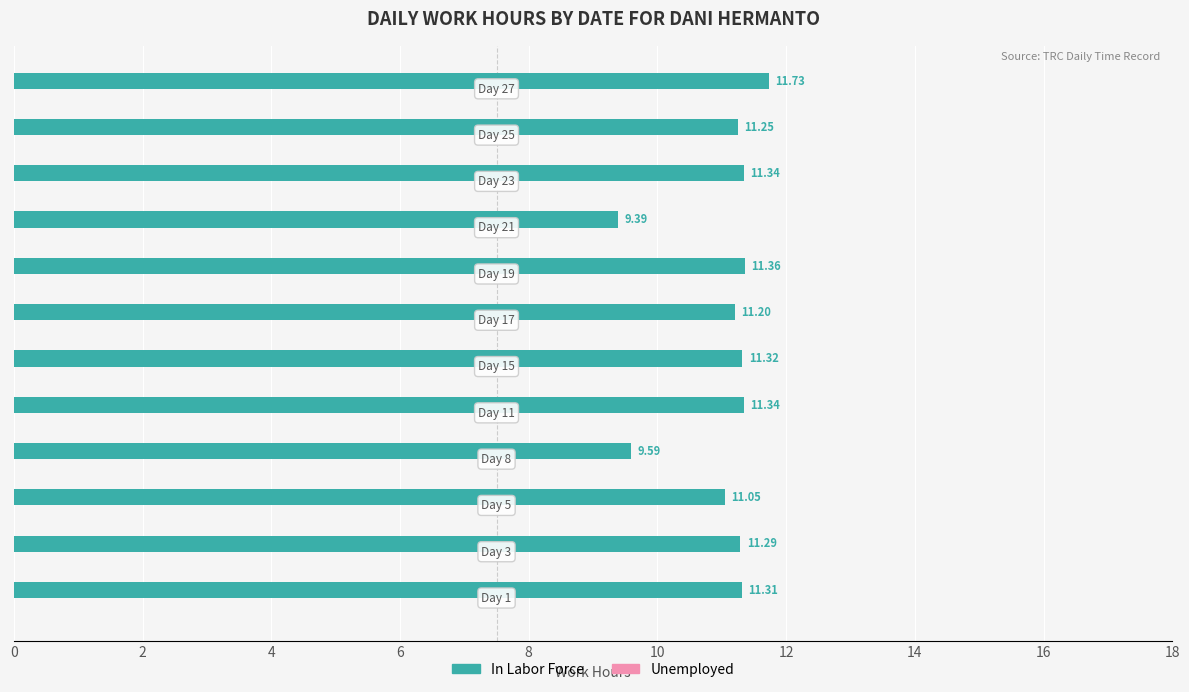

What is the average value?

11.0